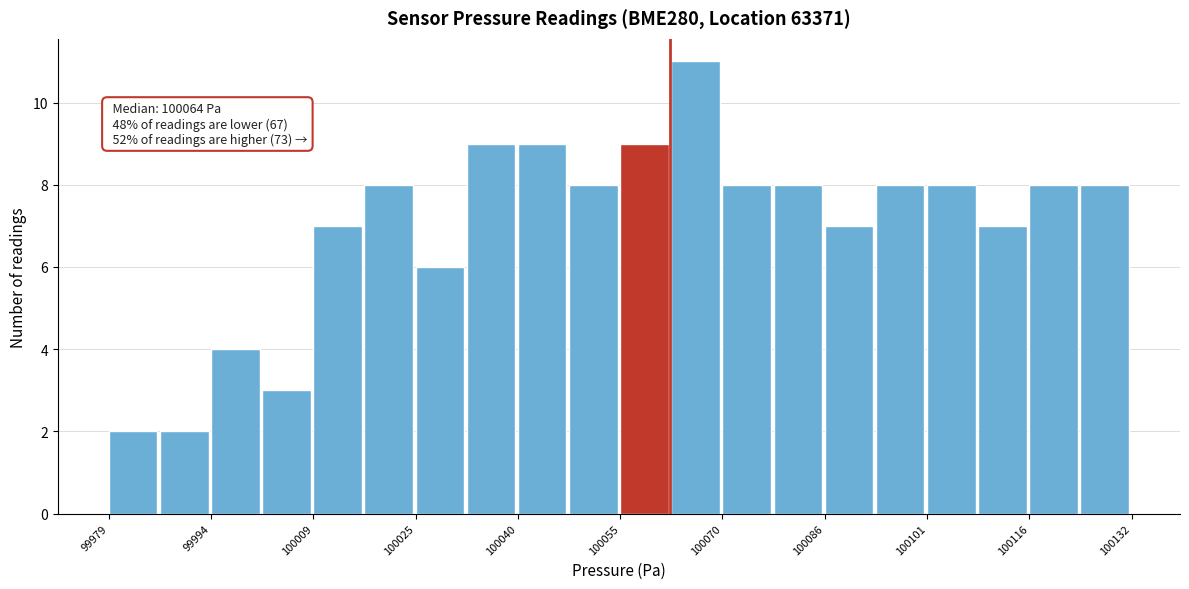

Around what value on the x-axis is the tallest bar? Give the approximate position of its centre, as read against the axis.

100066